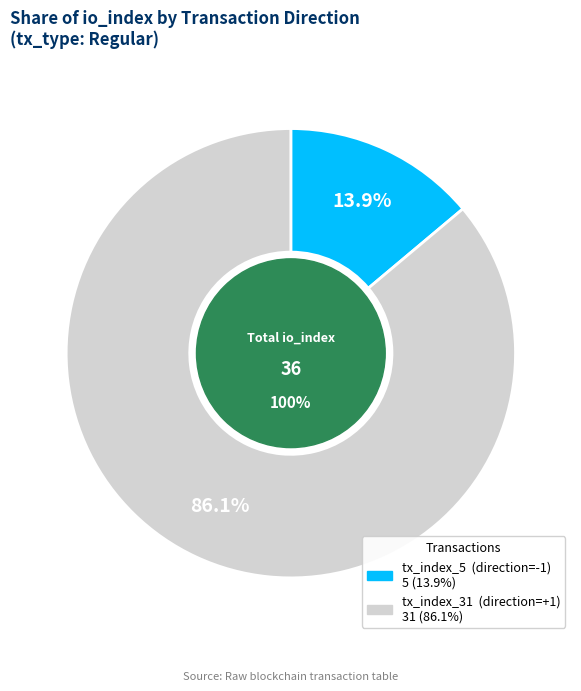

True or false: tx_index_31 accounts for 93% of the total.

False